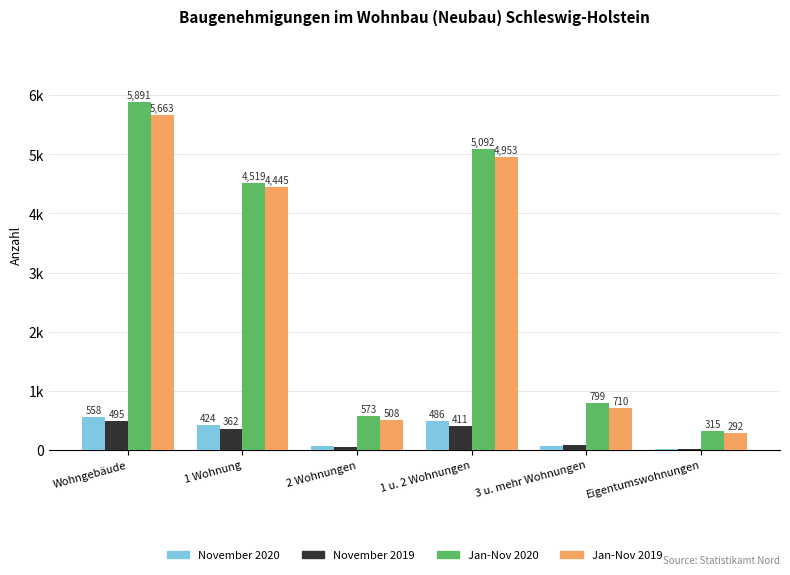

True or false: November 2019 has a value of 6 at Eigentumswohnungen.

False